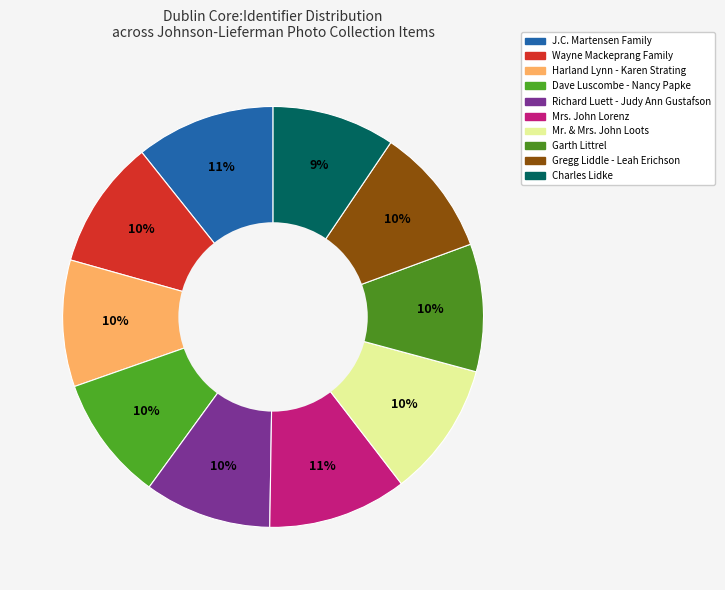

What is the largest slice in the pie chart?

J.C. Martensen Family